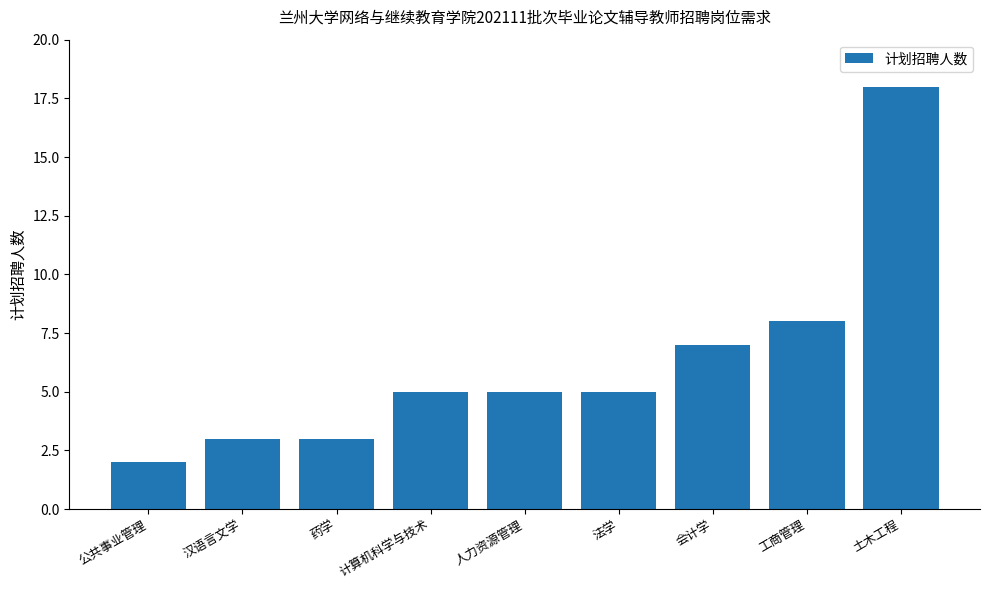

What is the sum of all values?

56